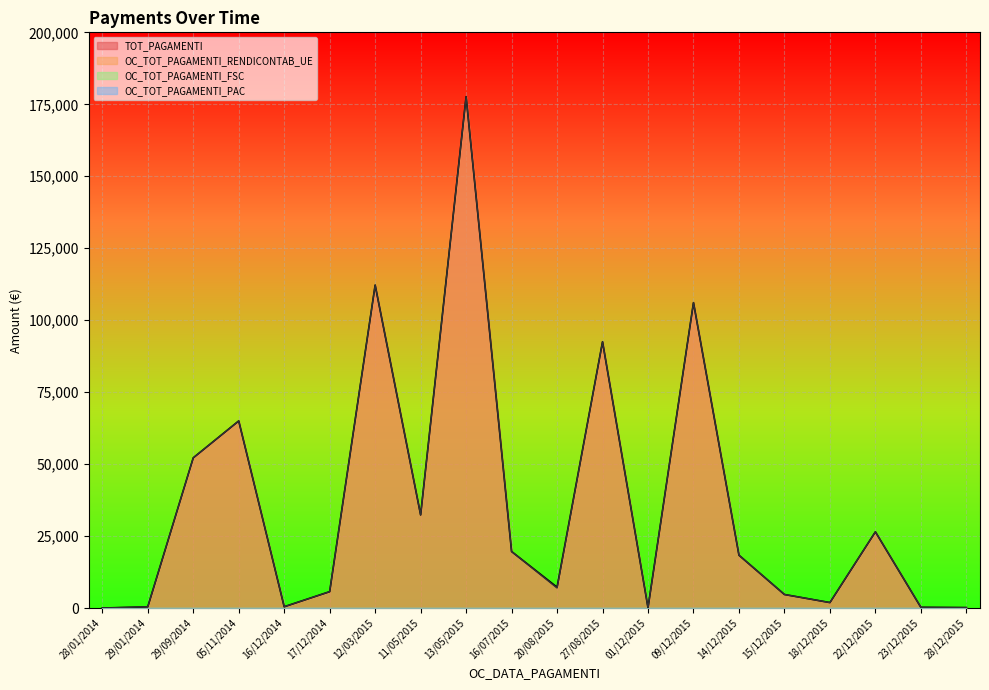

What is the sum of the TOT_PAGAMENTI values at 23/12/2015 and 12/03/2015?

112437.1